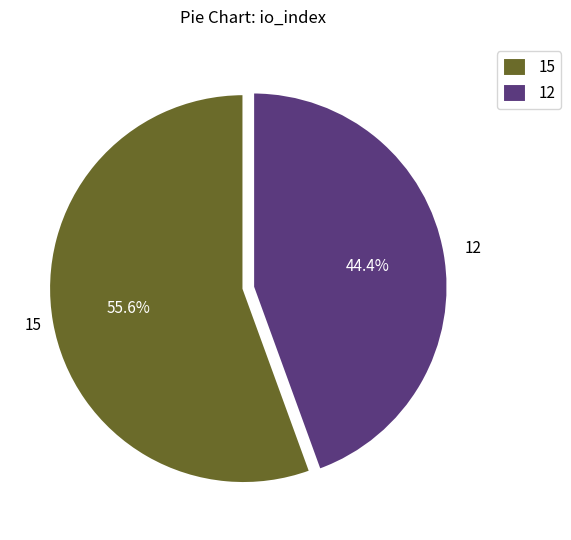

Which category accounts for the majority?

15